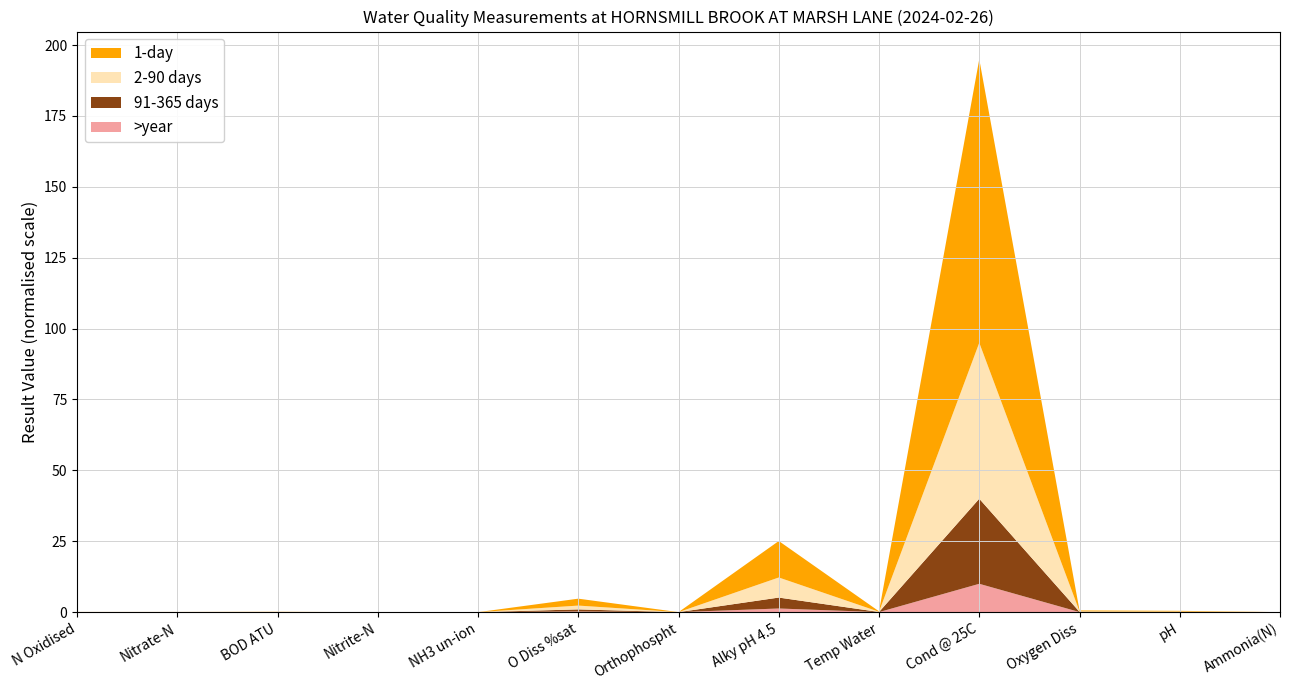

Is it true that >year equals 0.0 at Oxygen Diss?

True